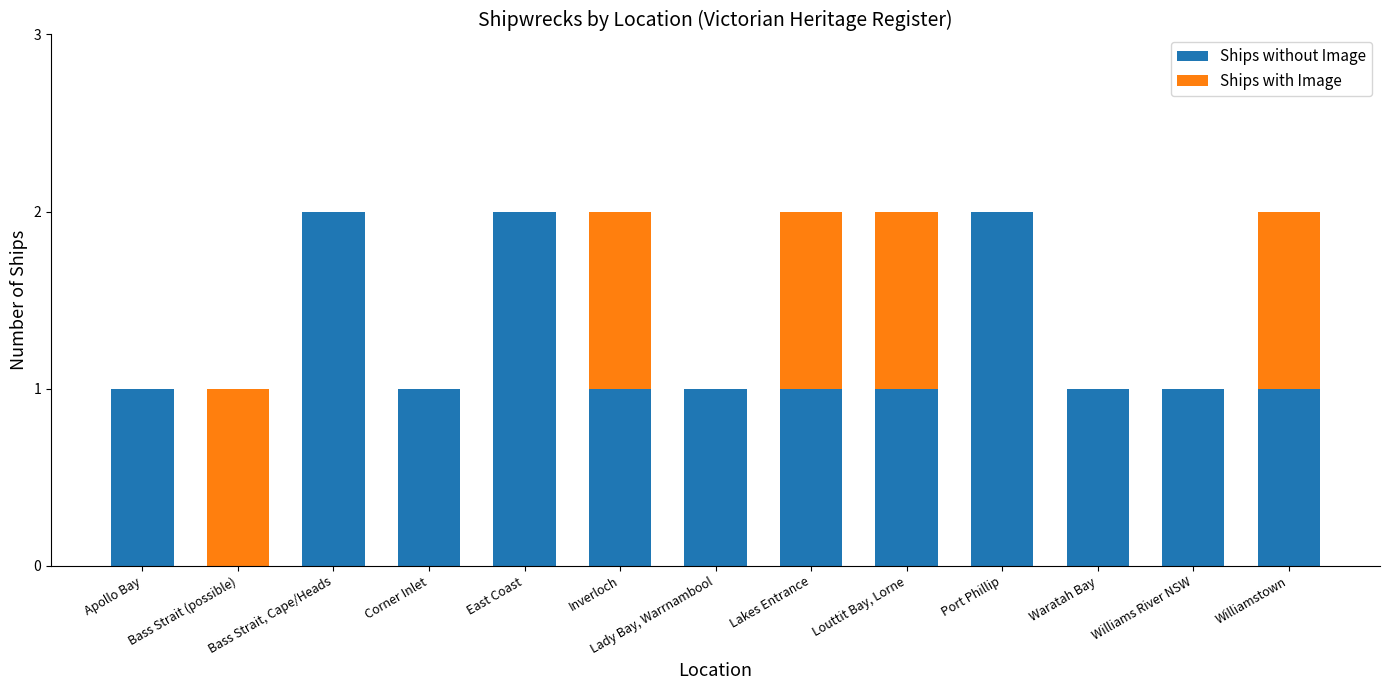

Are the bars horizontal?

No